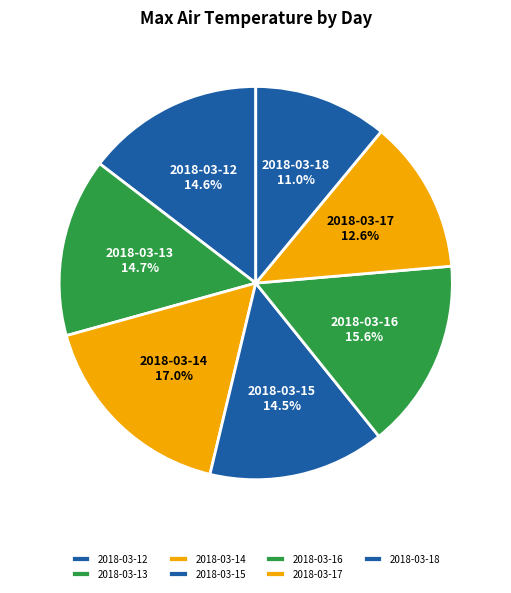

To the nearest percent, what is the combined percentage of 2018-03-16 and 2018-03-13?

30%